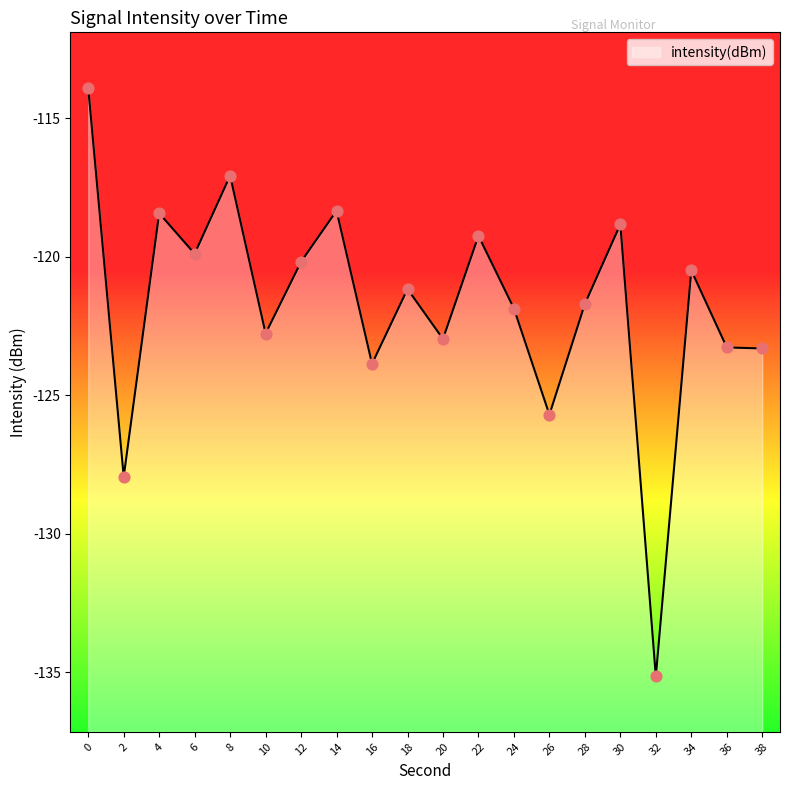

What is the change in value from 8 to 14?

-1.3